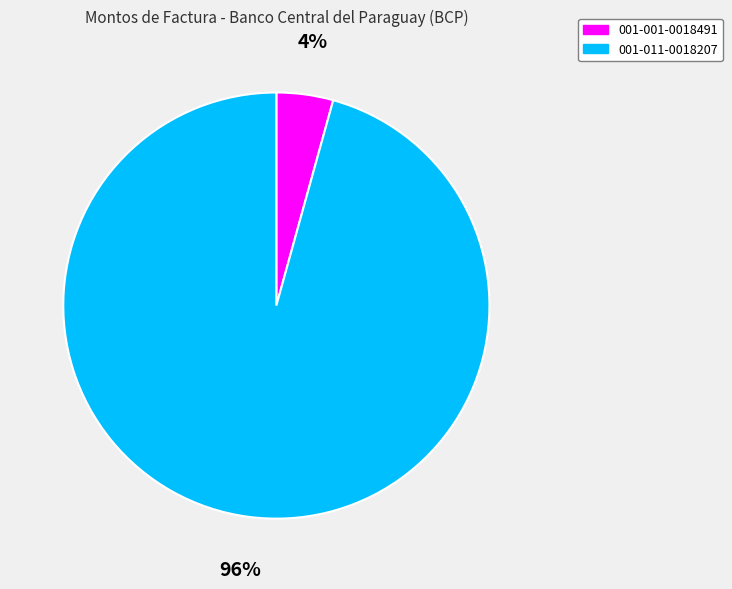

To the nearest percent, what is the combined percentage of 001-011-0018207 and 001-001-0018491?

100%